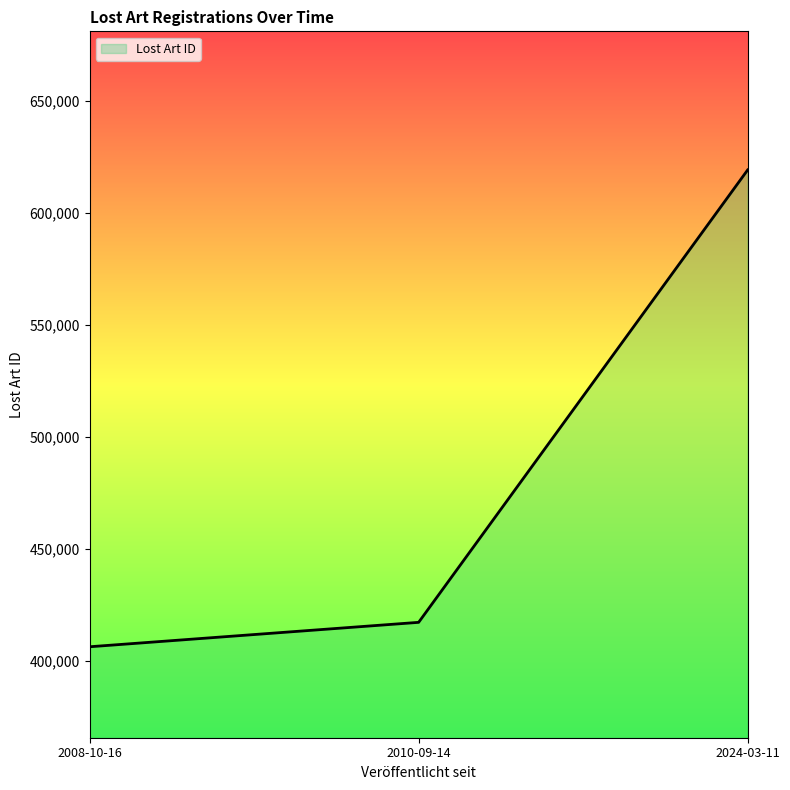

Rank the categories by value from highest to lowest.

2024-03-11, 2010-09-14, 2008-10-16